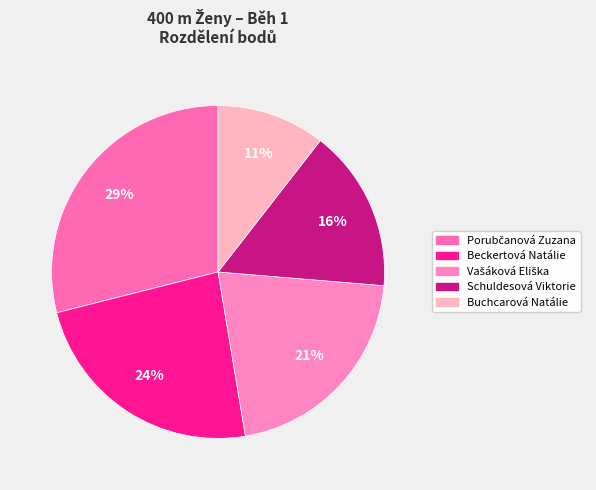

How many slices are in this pie chart?

5